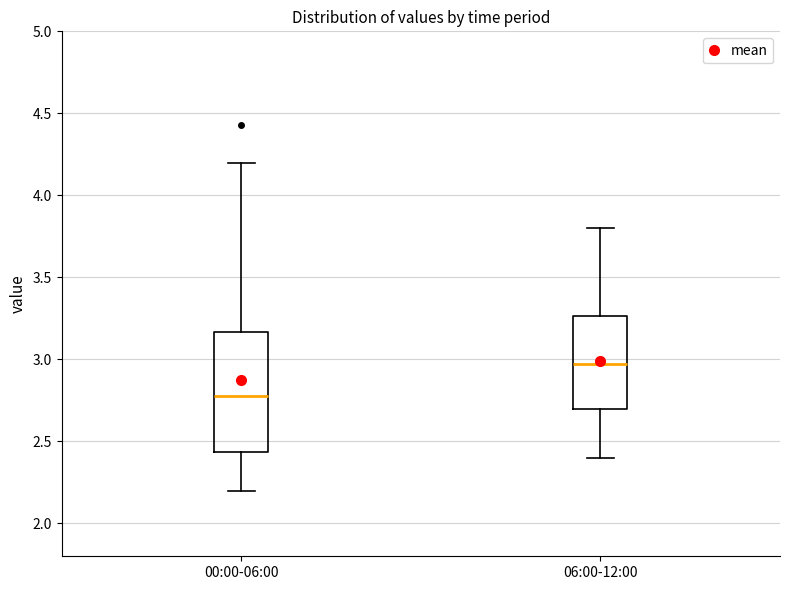

Reading left to right, read every box against the y-axis: the position of its median line, the range the box covers, and the ends of its whiskers. The values are not printed on the chart, so give them approximately, as read against the axis.

00:00-06:00: median 2.80, box 2.45 to 3.15, whiskers 2.20 to 4.20
06:00-12:00: median 3.00, box 2.70 to 3.25, whiskers 2.40 to 3.80